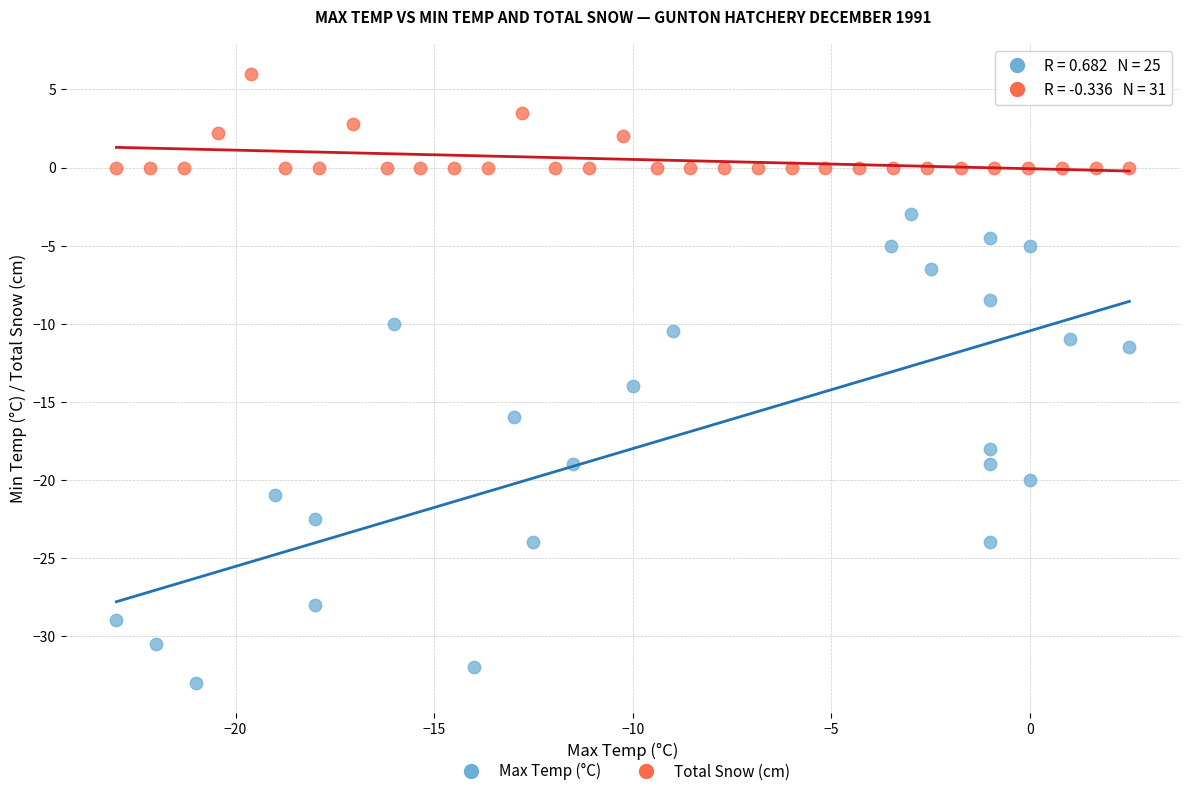

Which series reaches the maximum Y coordinate?

Total Snow (cm)